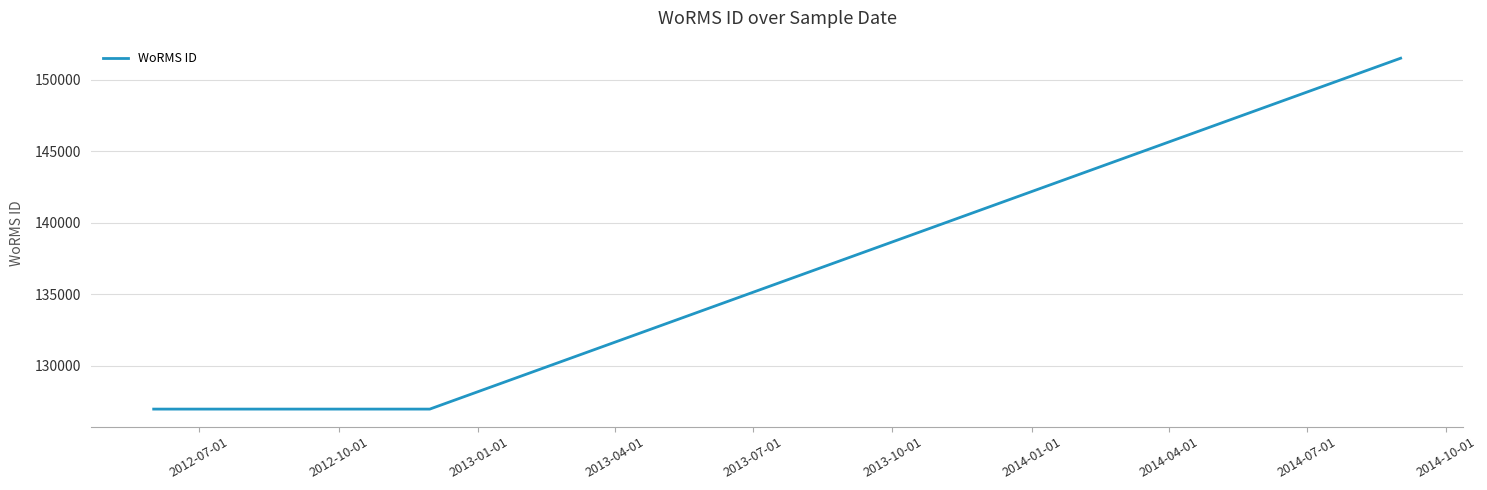

How many values exceed 126975?

1